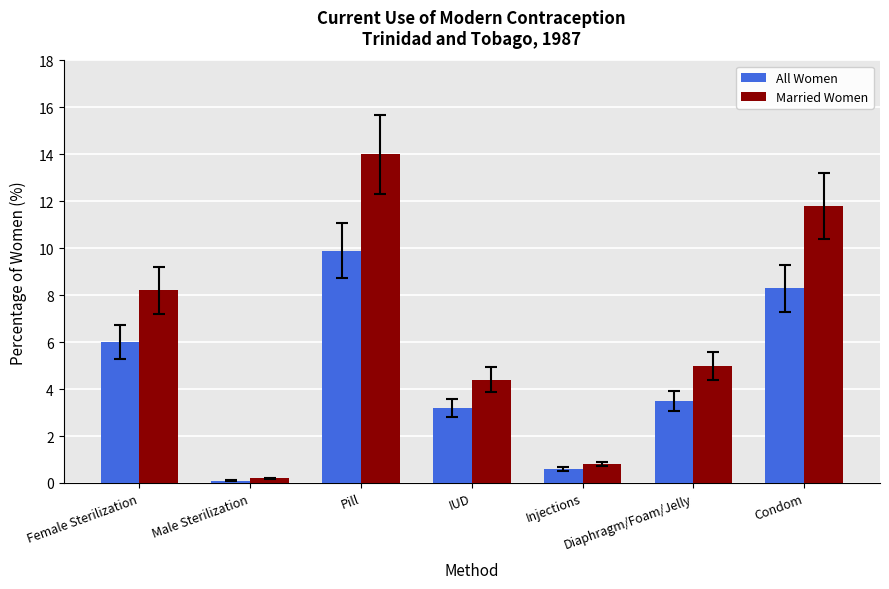

What is the lowest value of the All Women series?

0.1